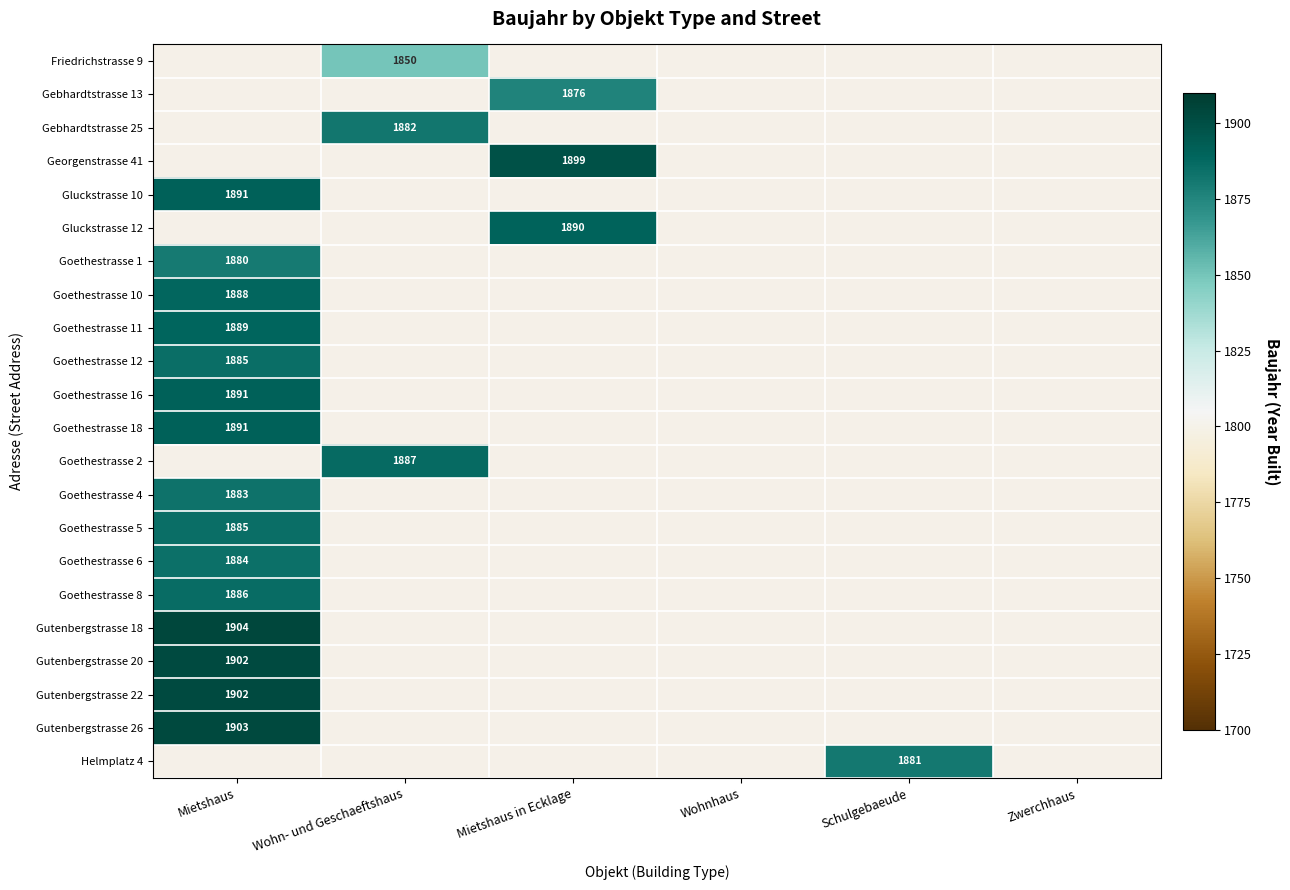

True or false: Gluckstrasse 12 has a value of 2548 at Mietshaus in Ecklage.

False